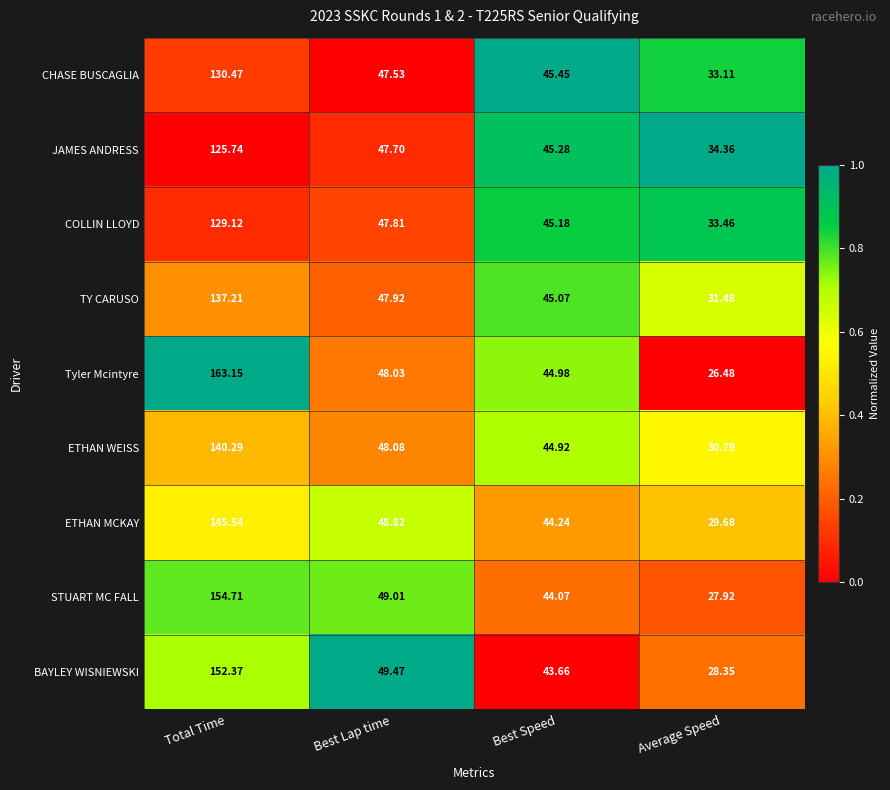

At Total Time, list the series in order from smallest to largest.

JAMES ANDRESS, COLLIN LLOYD, CHASE BUSCAGLIA, TY CARUSO, ETHAN WEISS, ETHAN MCKAY, BAYLEY WISNIEWSKI, STUART MC FALL, Tyler Mcintyre